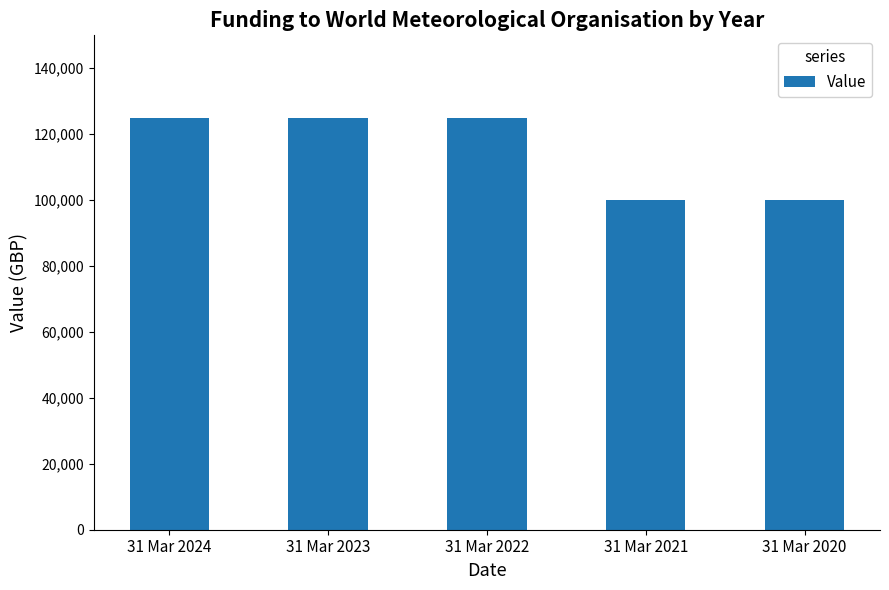

What is the average value?

115000